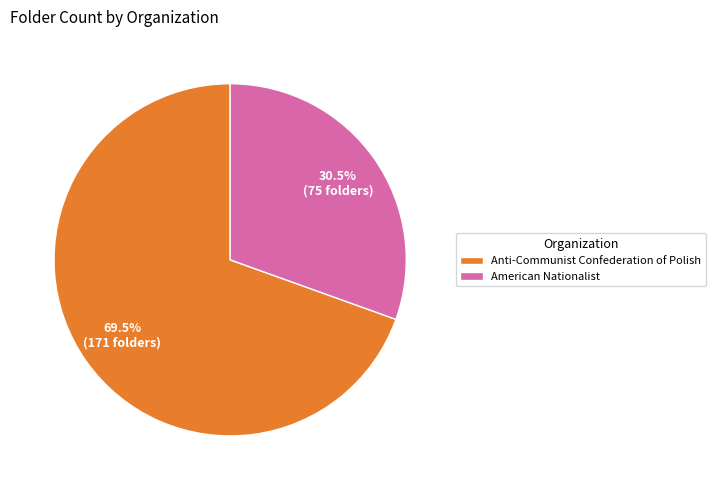

Rank the categories by value from highest to lowest.

Anti-Communist Confederation of Polish, American Nationalist